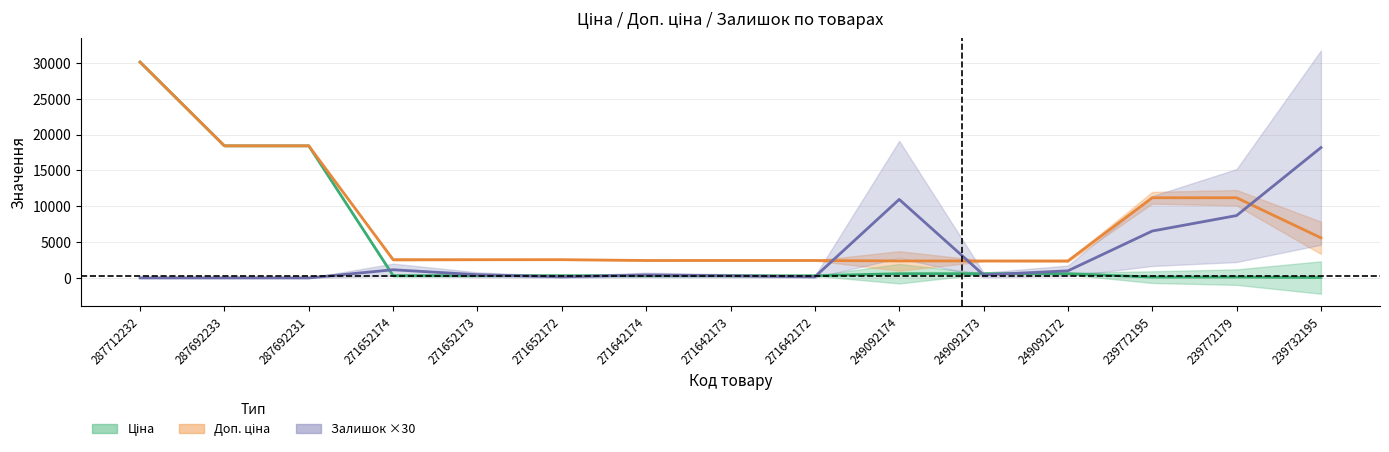

The value of Доп. ціна at 271642174 is 1535.1. True or false?

False